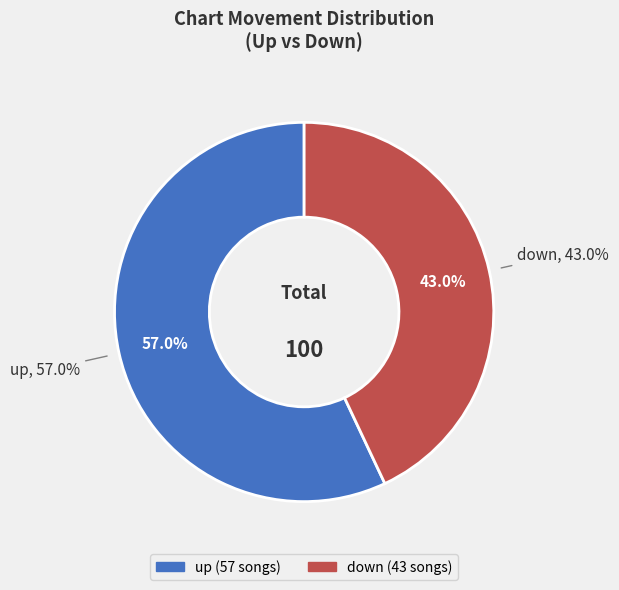

To the nearest percent, what is the difference between the down and up slice percentages?

14%